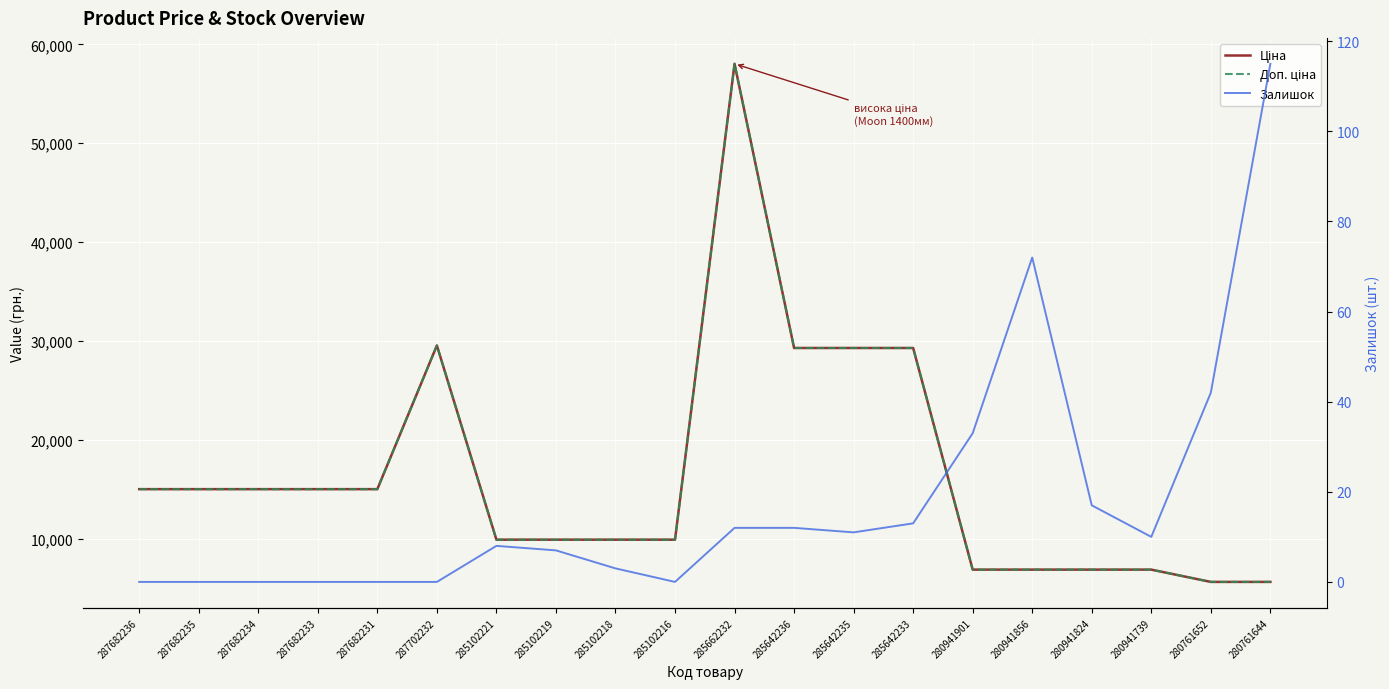

True or false: Ціна has more than 1 interior local peaks.

True